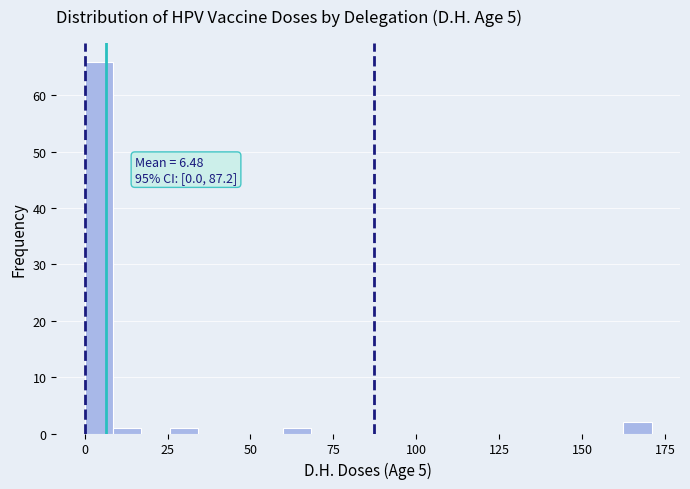

Around what value on the x-axis is the tallest bar? Give the approximate position of its centre, as read against the axis.

5